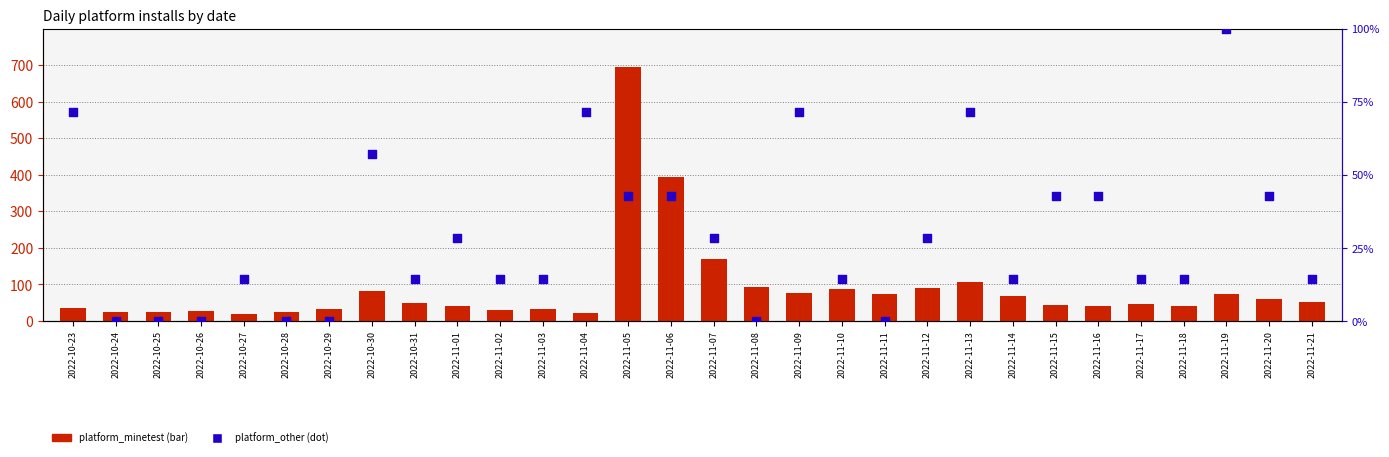

At how many categories does at least one series exceed 343?

2